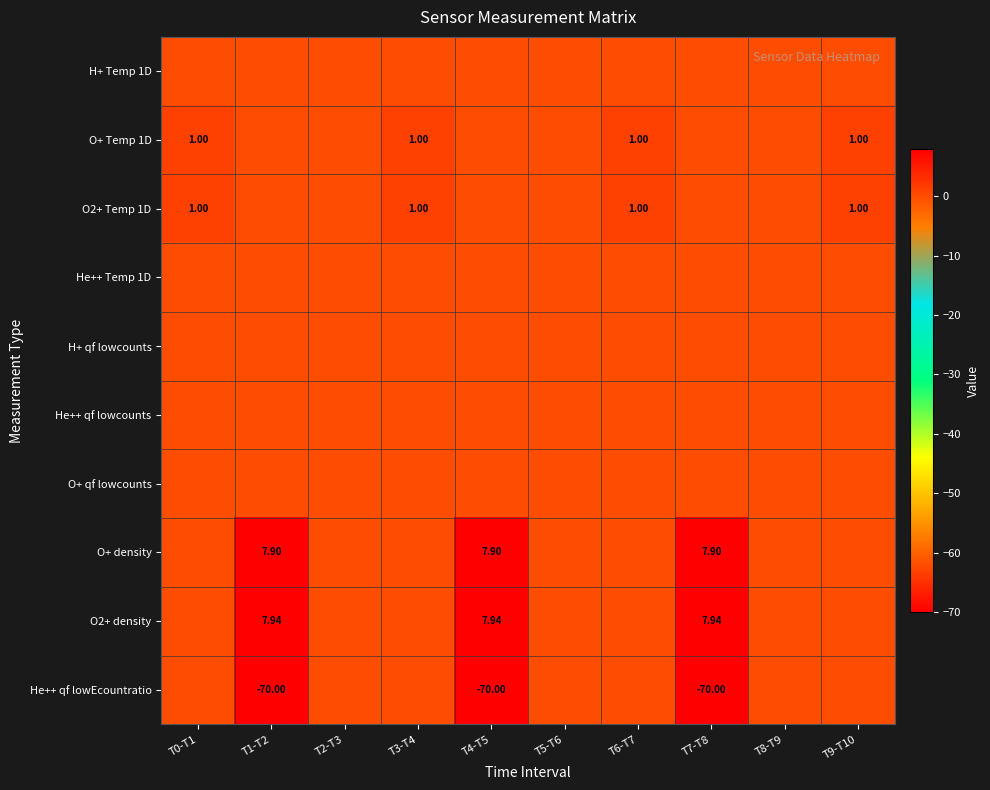

The O+ qf lowcounts series shows 0.0 at T0-T1. True or false?

True